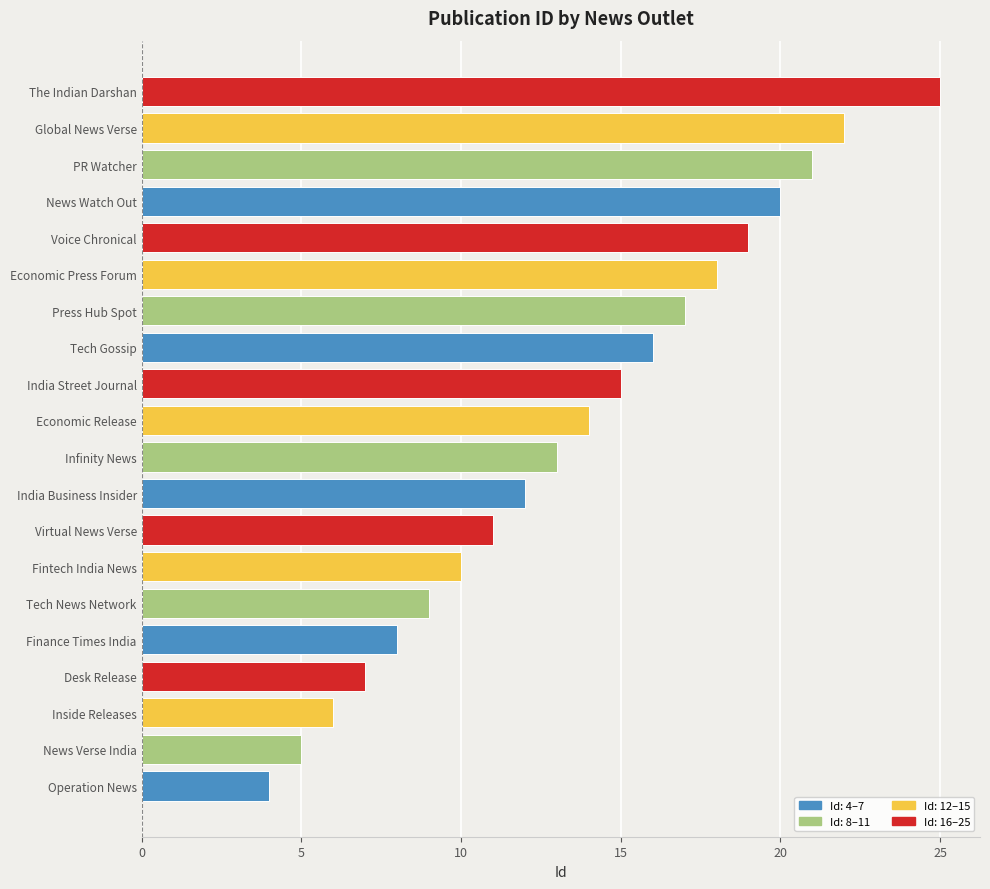

Which label corresponds to the largest value in the chart?

The Indian Darshan